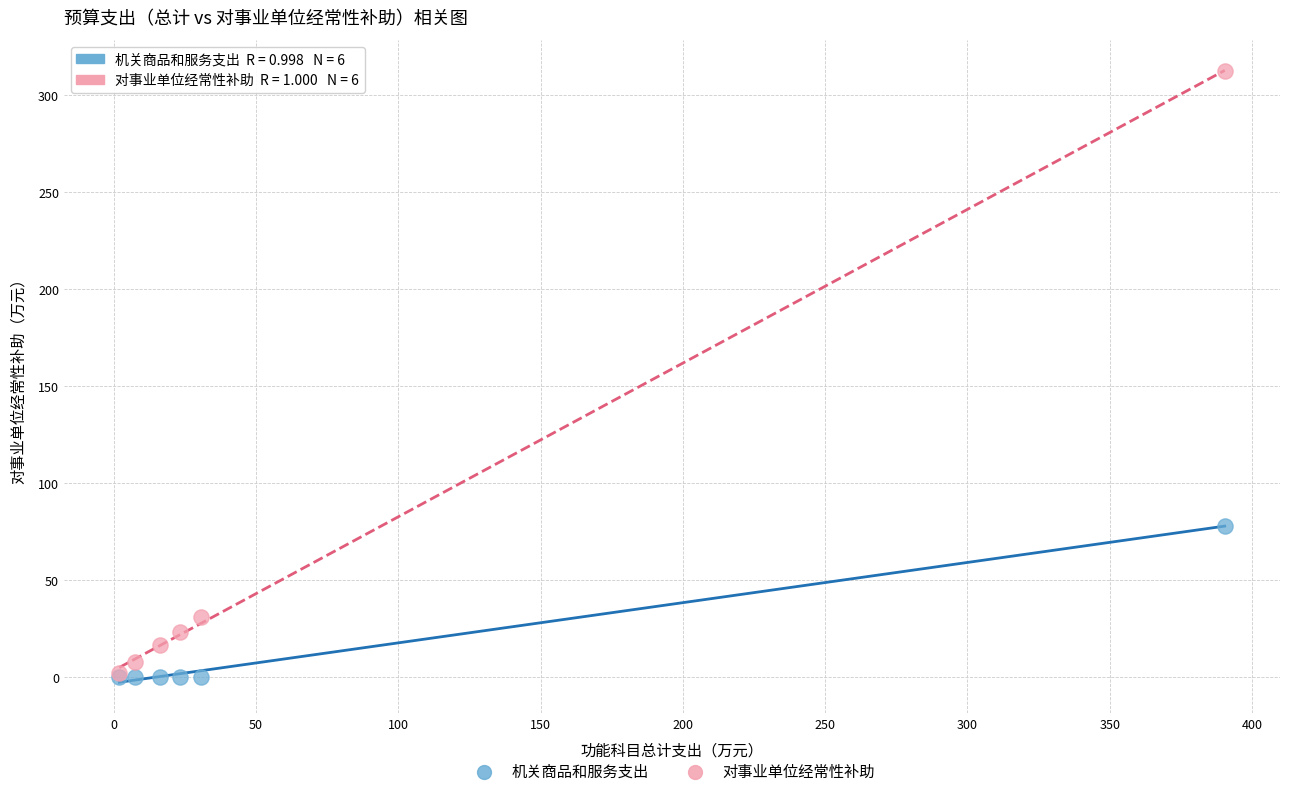

Across all series, what Y value is closest to 156?

78.0